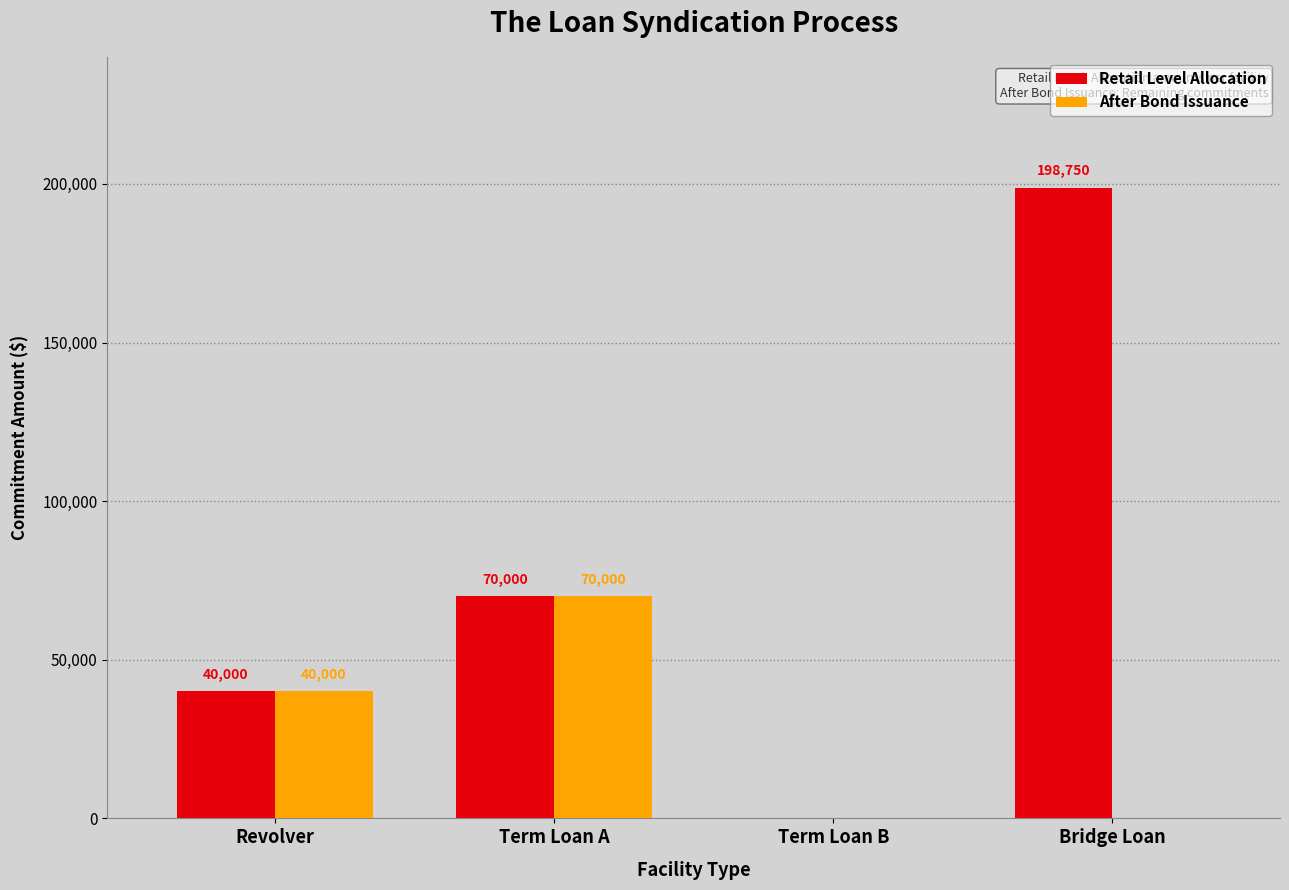

How many categories are shown in the chart?

4